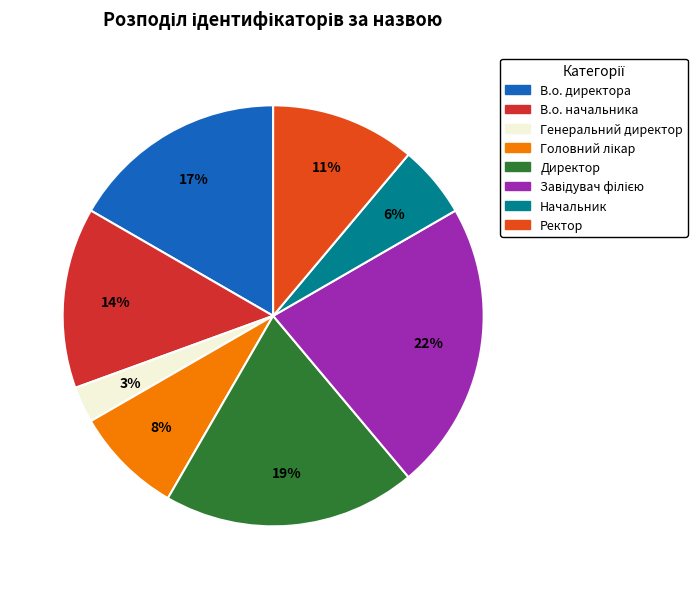

Is it true that Завідувач філією is 22% of the pie?

True